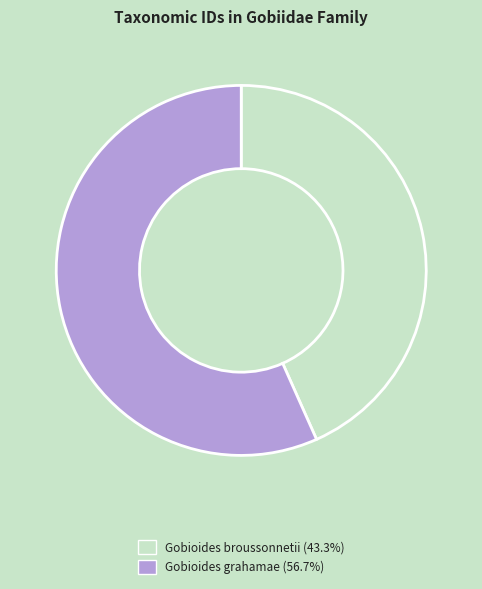

Which slice is the smallest?

Gobioides broussonnetii